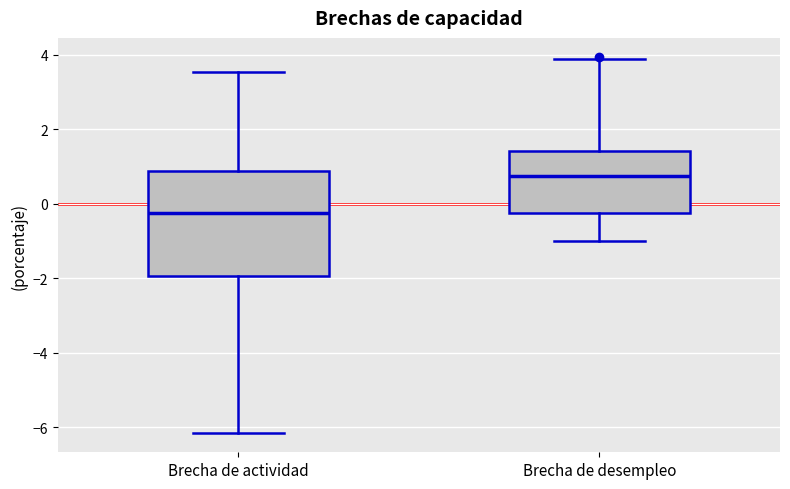

Reading left to right, read every box against the y-axis: the position of its median line, the range the box covers, and the ends of its whiskers. The values are not printed on the chart, so give them approximately, as read against the axis.

Brecha de actividad: median -0.2, box -2.0 to 0.8, whiskers -6.2 to 3.6
Brecha de desempleo: median 0.8, box -0.2 to 1.4, whiskers -1.0 to 3.8